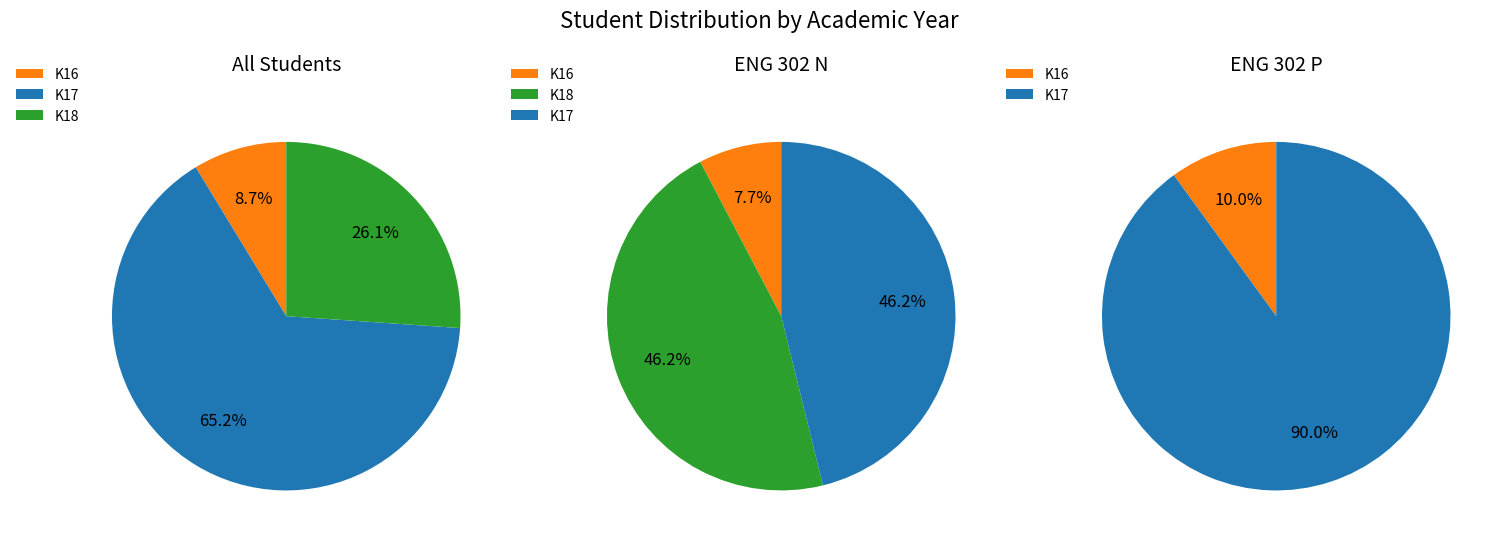

True or false: ENG 302 P accounts for 43% of the total.

True